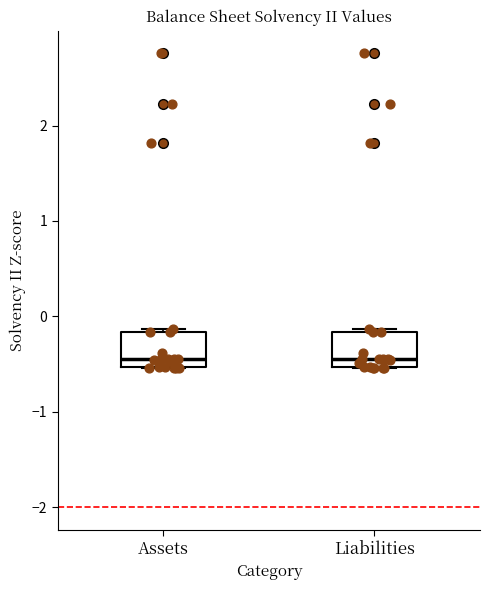

Reading left to right, transcribe this box plot: for each box, give where its median line is, the range the box spans, and where its two whiskers end, as read against the y-axis. The values are not printed on the chart, so give them approximately, as read against the axis.

Assets: median -0.4, box -0.5 to -0.2, whiskers -0.5 to -0.1
Liabilities: median -0.4, box -0.5 to -0.2, whiskers -0.5 to -0.1